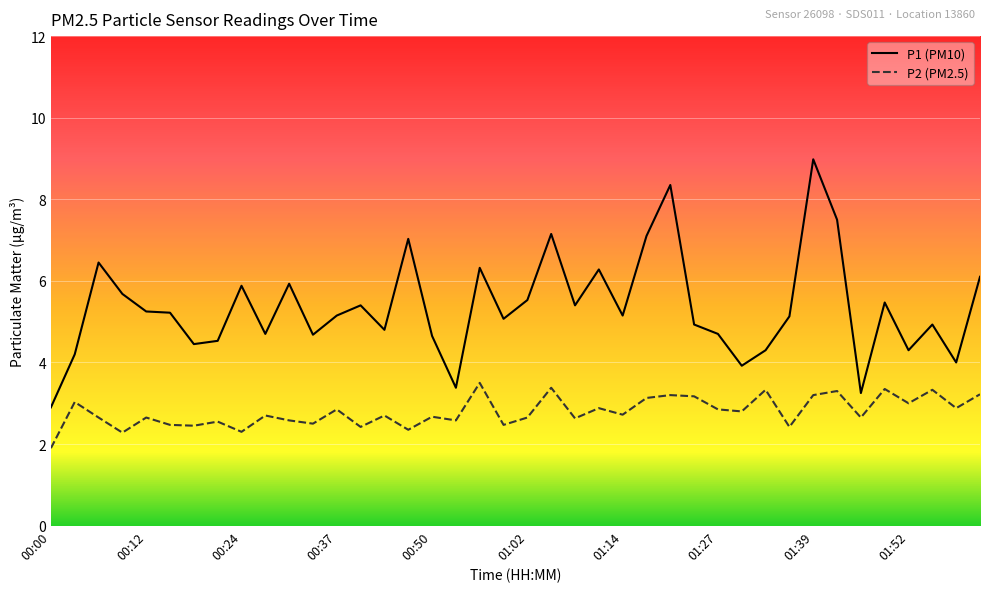

Rank the series by their average value, from highest to lowest.

P1 (PM10), P2 (PM2.5)